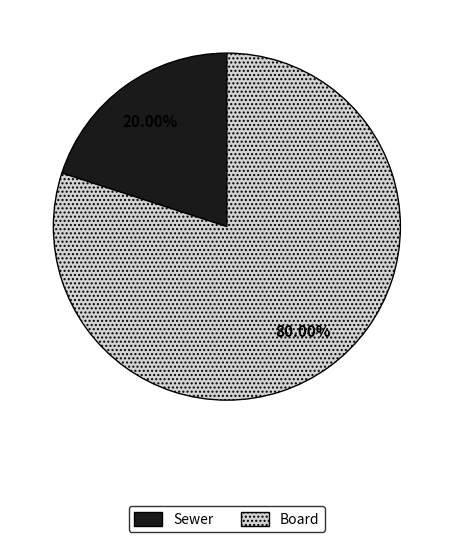

The Board slice represents 80% of the pie. True or false?

True